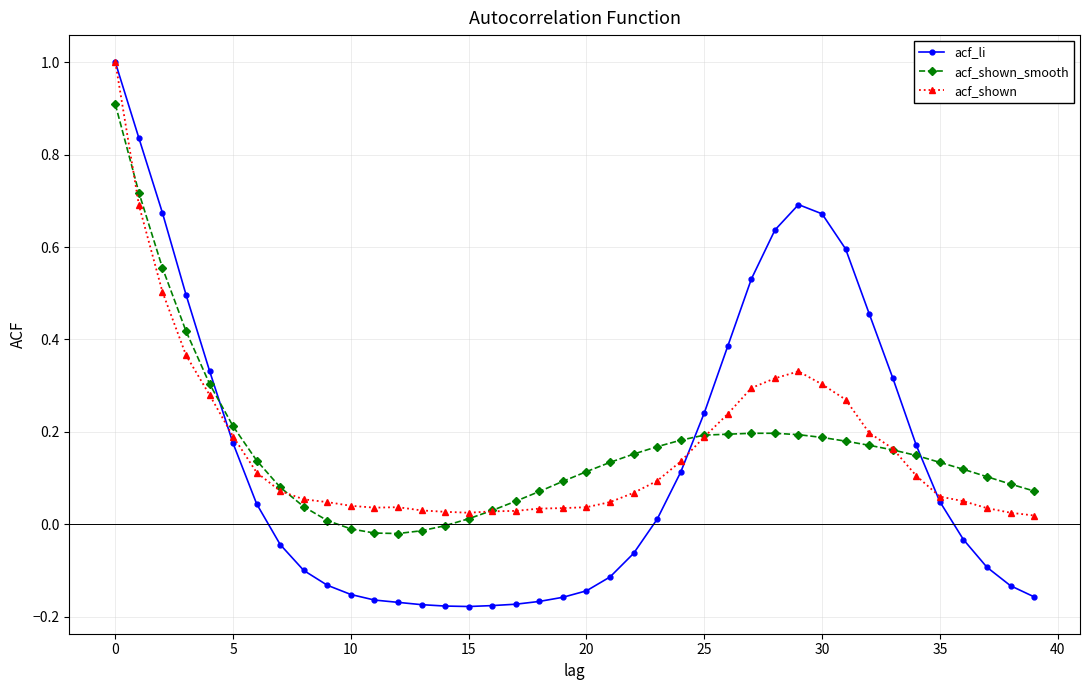

How many intersections are there between acf_shown_smooth and acf_li?

3